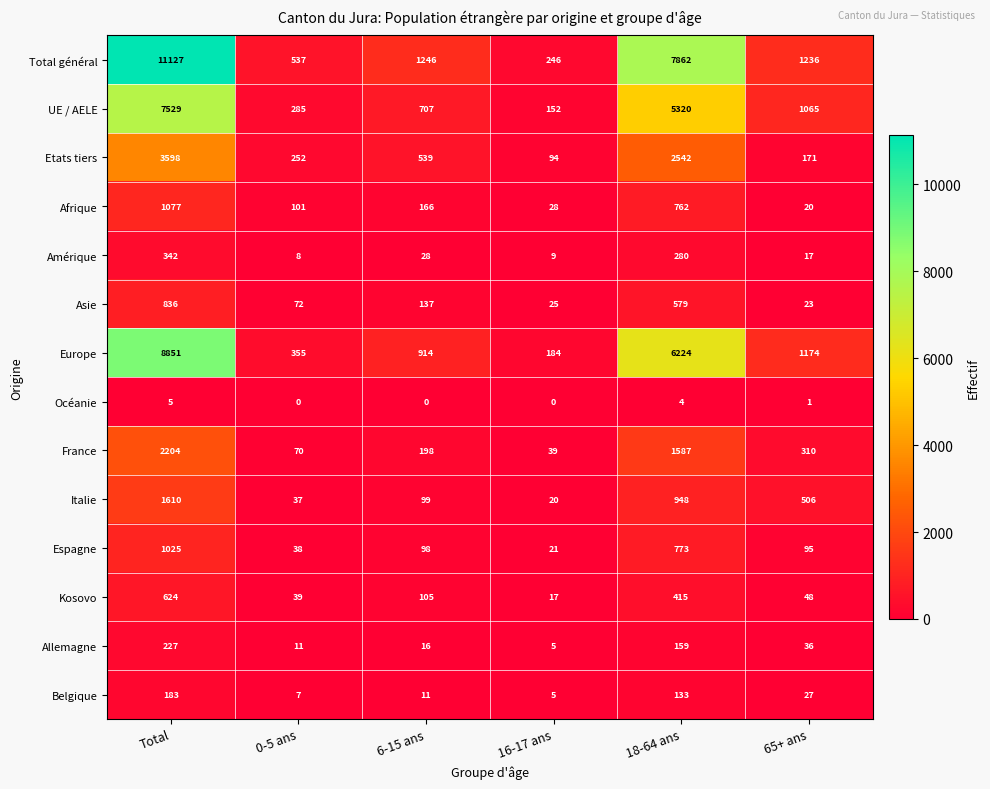

Rank the series by their maximum value, from lowest to highest.

Océanie, Belgique, Allemagne, Amérique, Kosovo, Asie, Espagne, Afrique, Italie, France, Etats tiers, UE / AELE, Europe, Total général